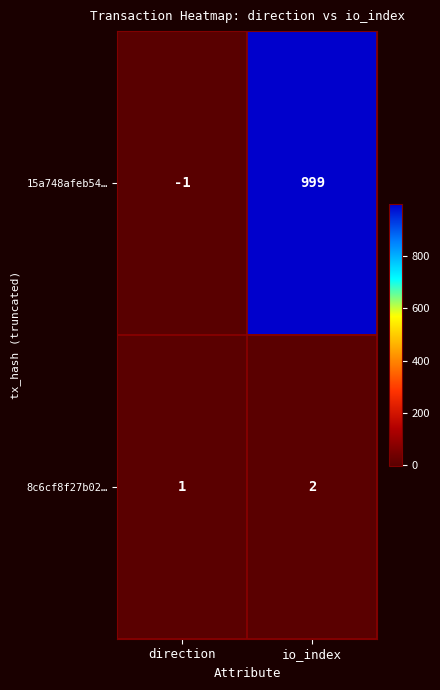

What is the total value across all series at io_index?

1001